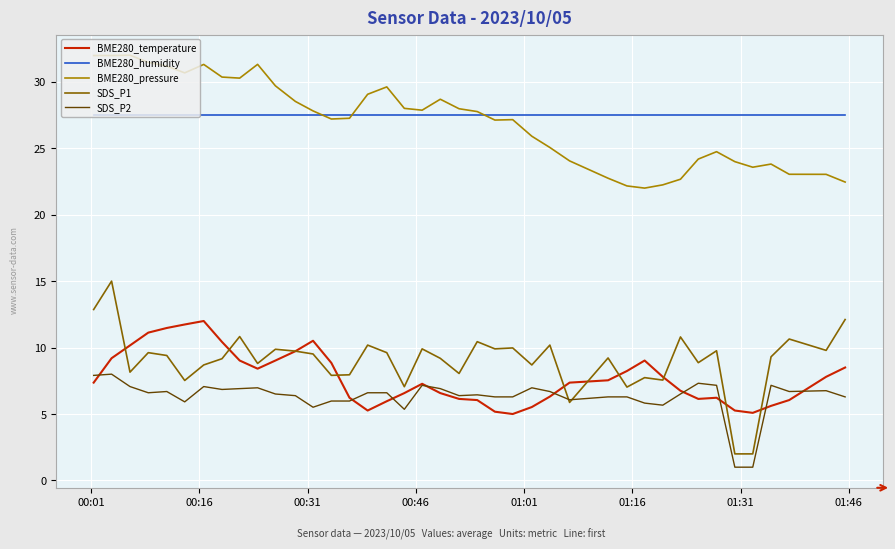

Rank the series by their maximum value, from lowest to highest.

SDS_P2, BME280_temperature, SDS_P1, BME280_humidity, BME280_pressure